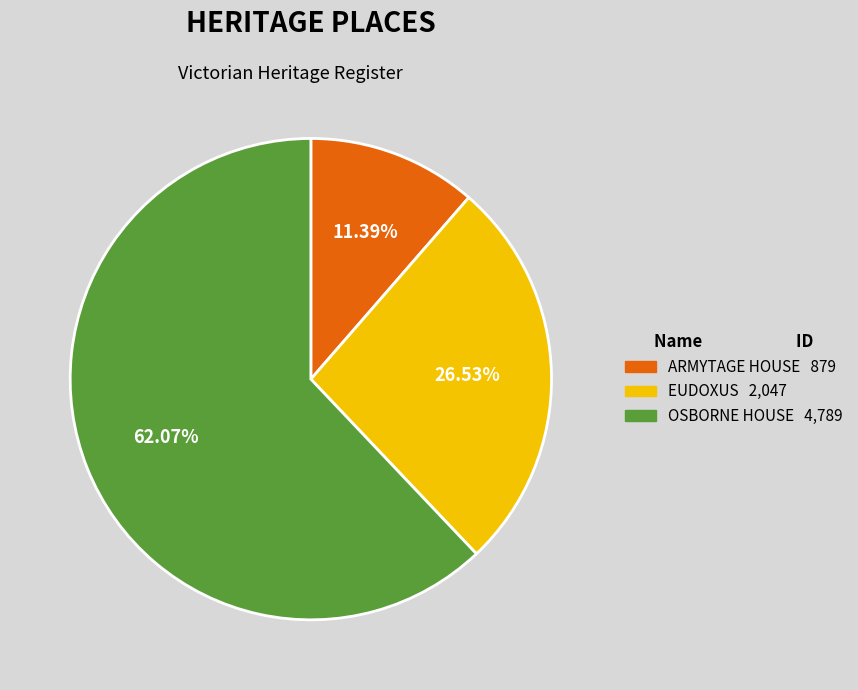

Does EUDOXUS account for over 50% of the chart?

No